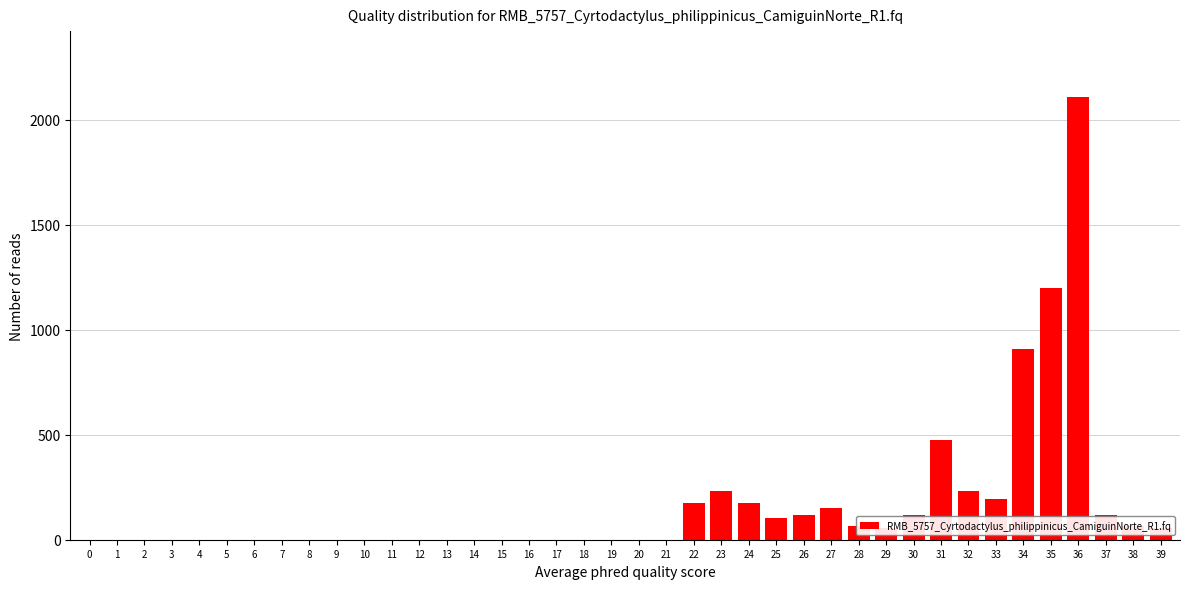

What is the greatest value displayed?

2106